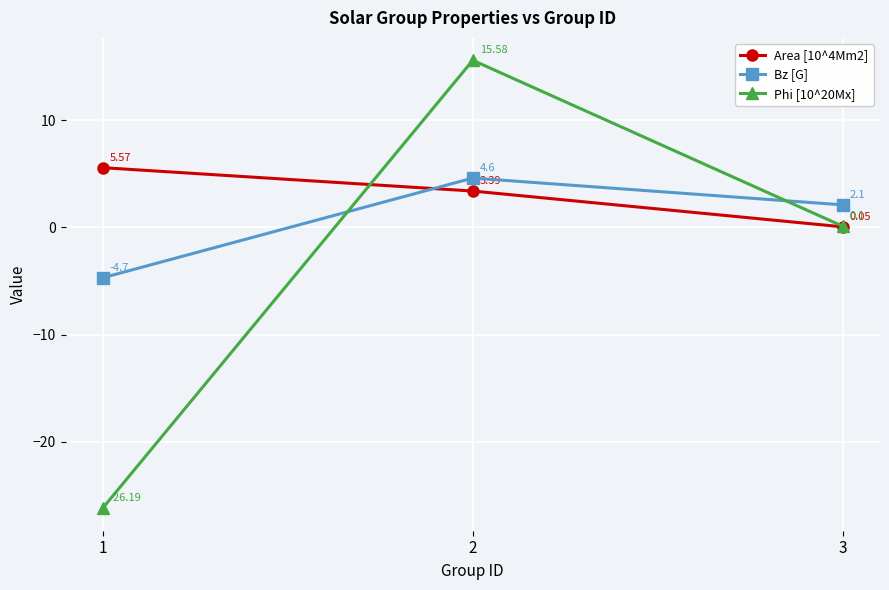

The value of Area [10^4Mm2] at 2 is 5.6. True or false?

False